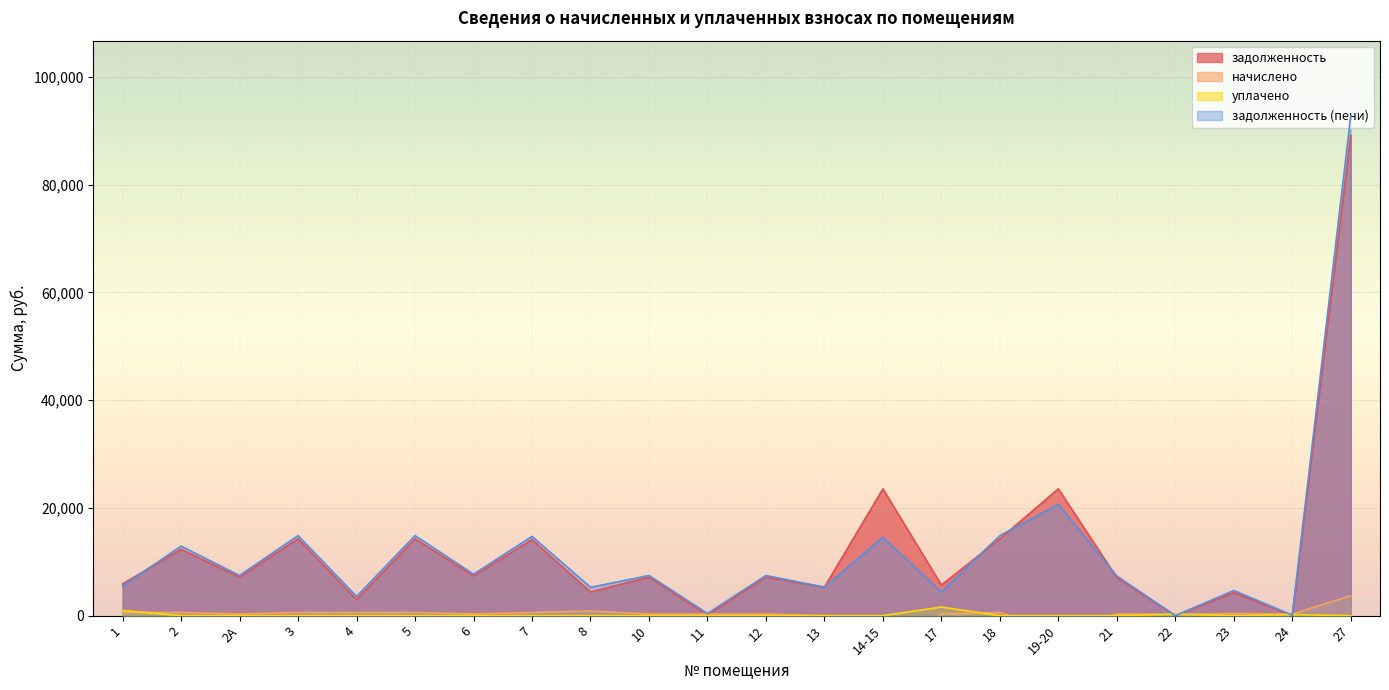

What is the difference between the second highest and minimum values in the задолженность series?

23544.0